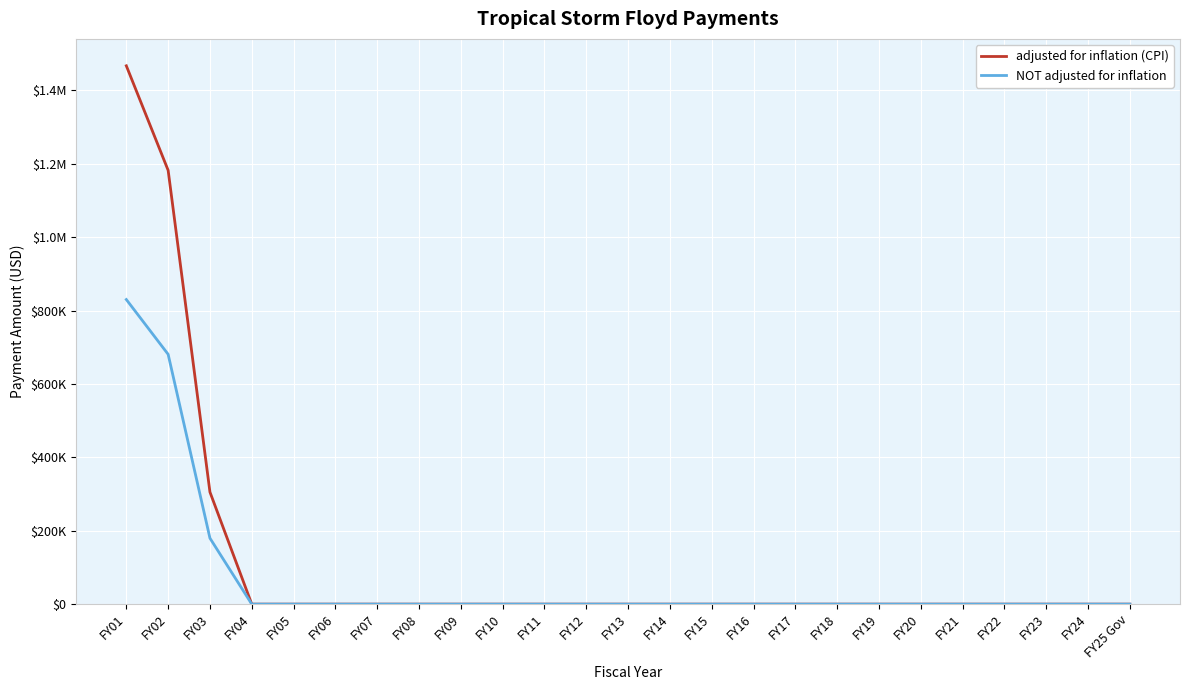

What are all the series names shown in the legend?

adjusted for inflation (CPI), NOT adjusted for inflation